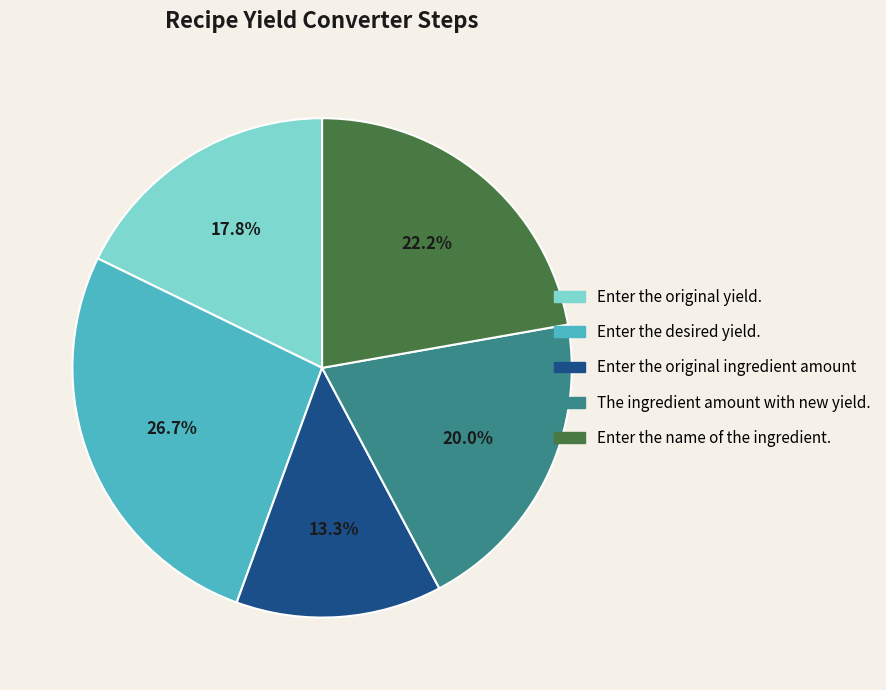

True or false: Enter the original yield. accounts for 18% of the total.

True